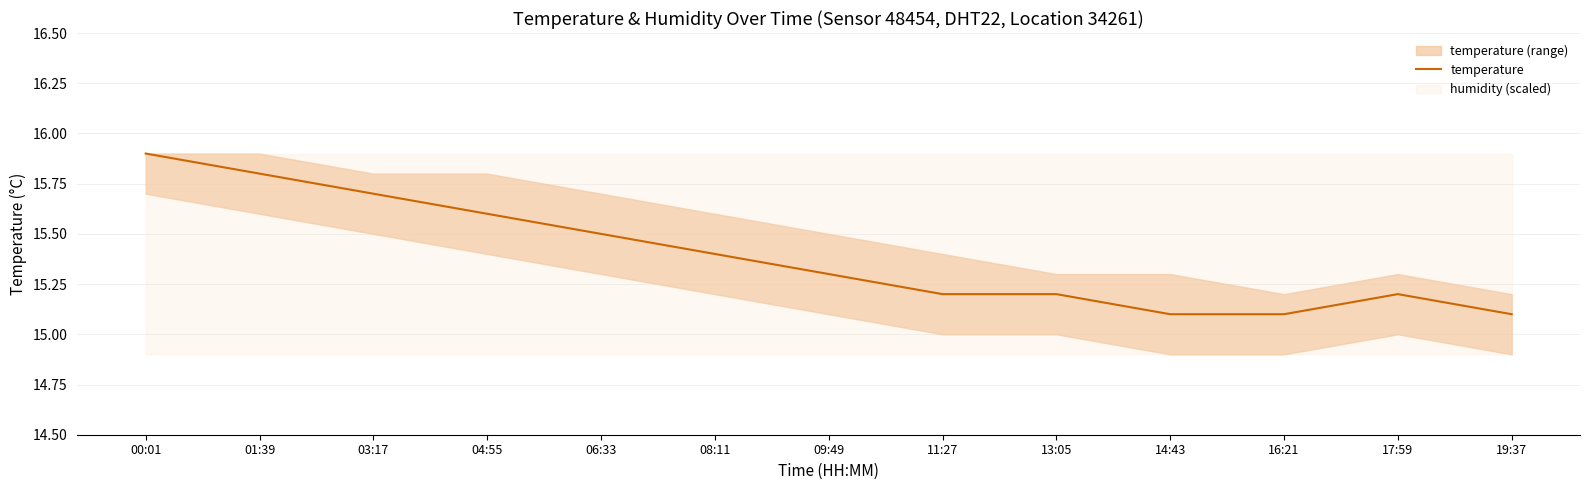

Where is the first local maximum?

17:59